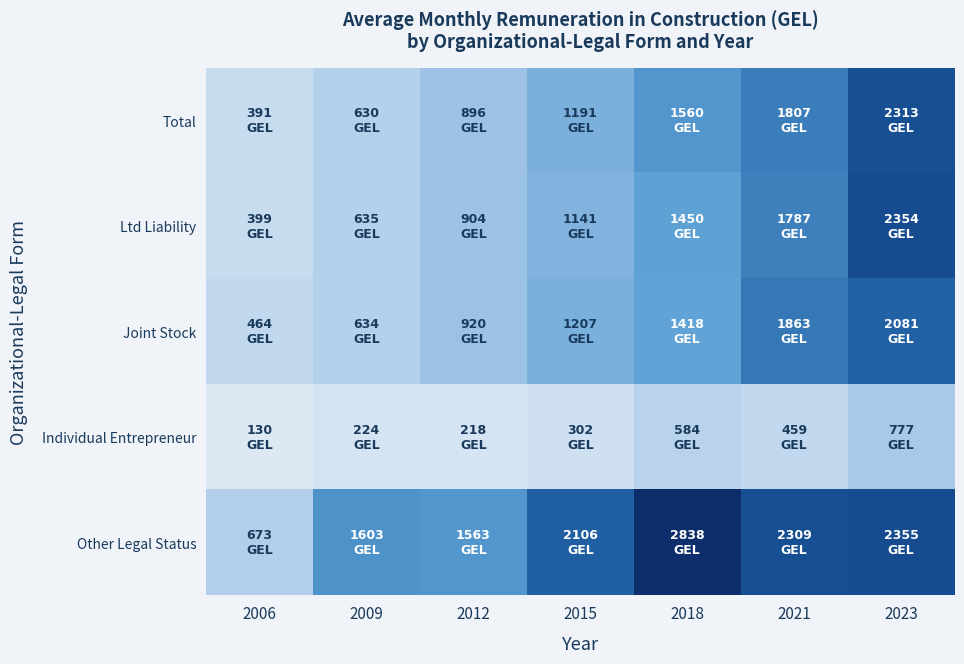

Which series changed the most between 2021 and 2023?

Ltd Liability